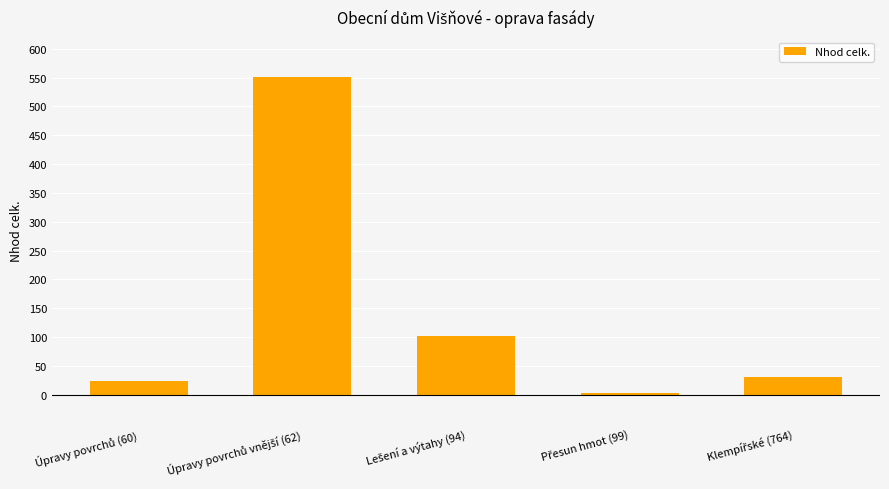

Are the bars grouped side by side (vs. stacked)?

No